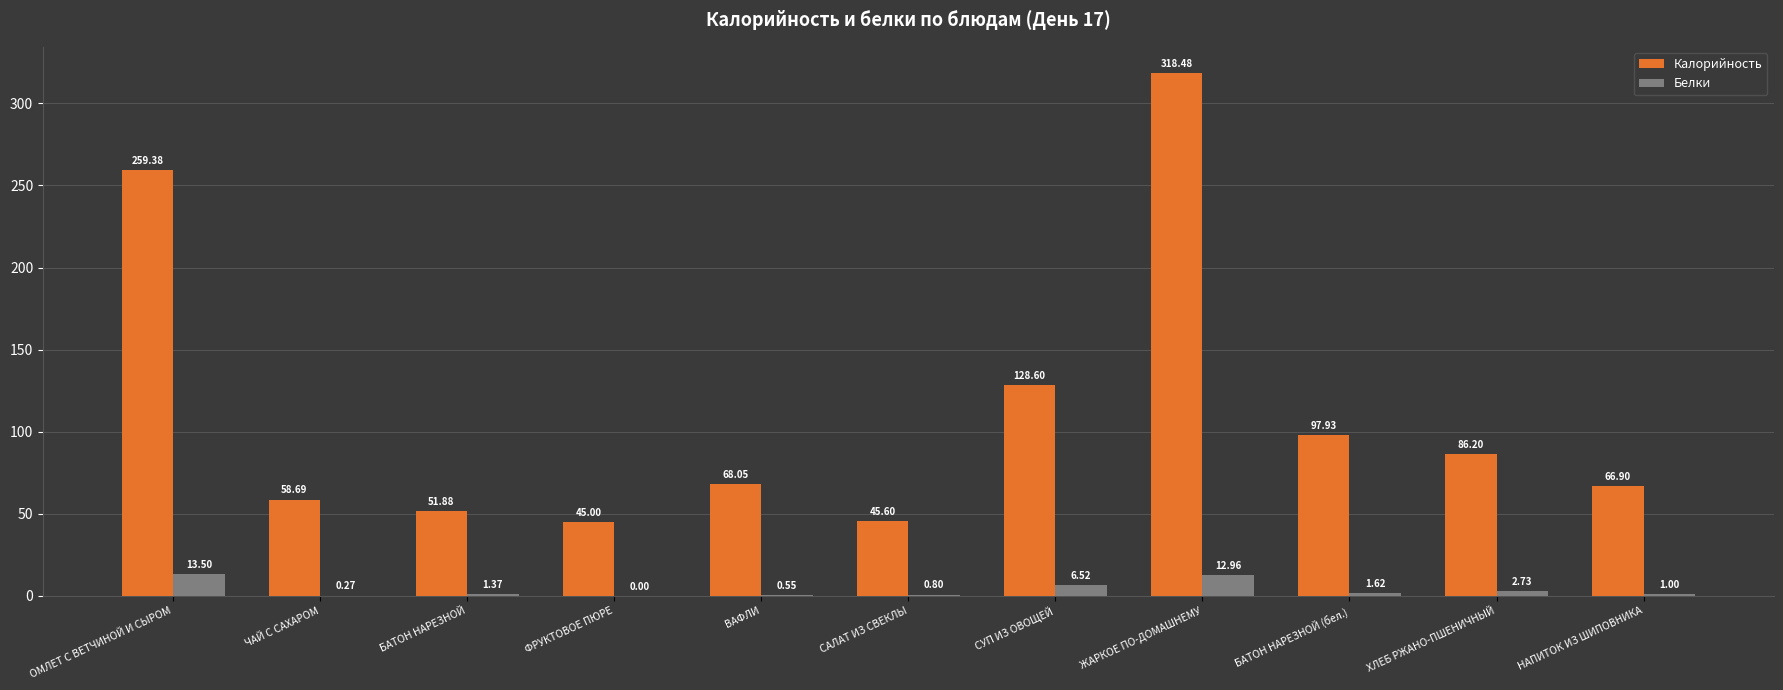

Does the chart contain stacked bars?

No